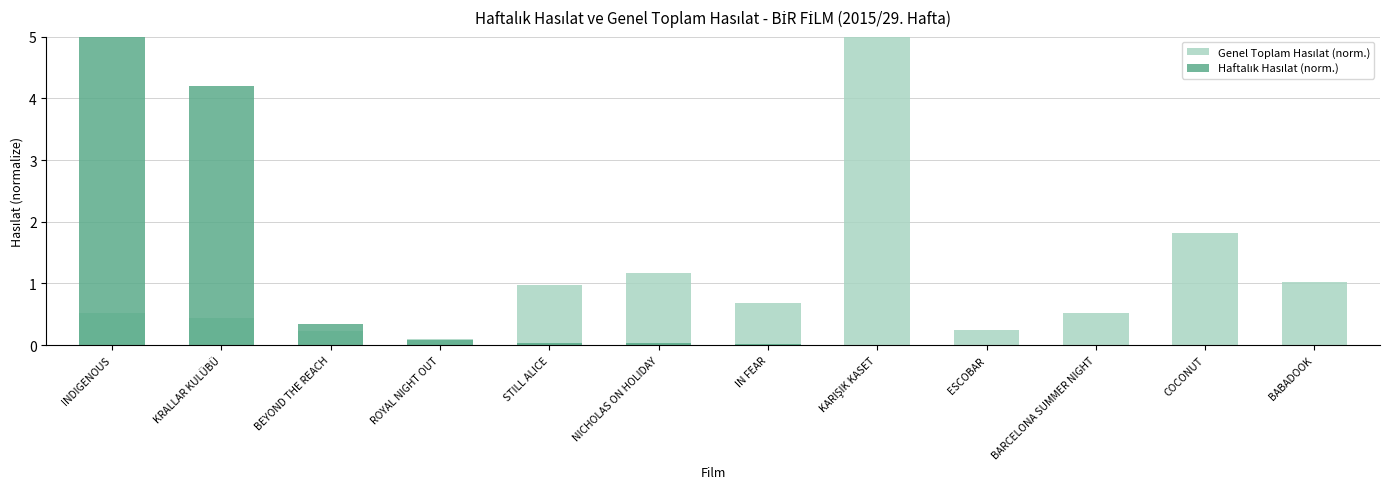

At how many categories does at least one series exceed 2?

3